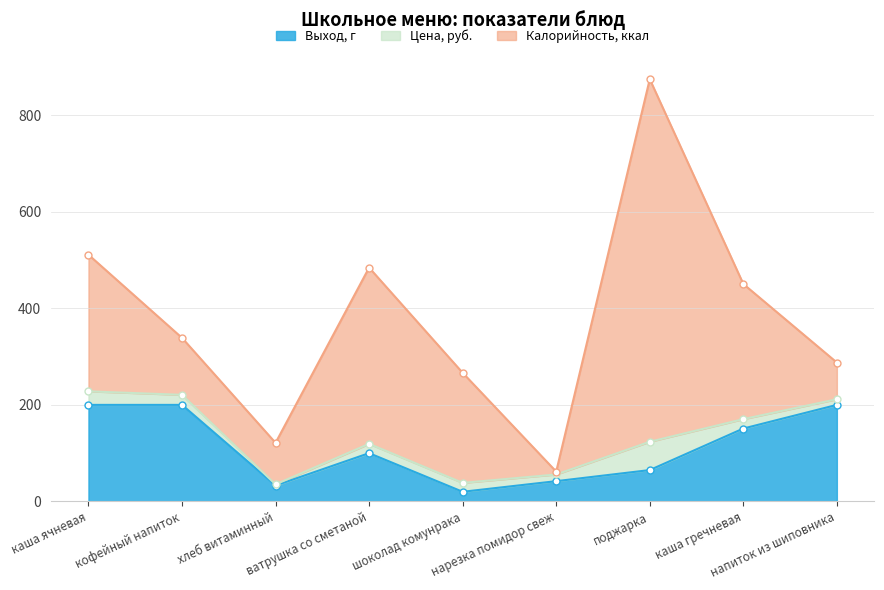

Reading left to right, list all the values displayed in this chart.

Калорийность: каша ячневая=283.0	кофейный напиток=118.0	хлеб витаминный=86.0	ватрушка со сметаной=365.0	шоколад комунрака=228.0	нарезка помидор свеж=6.0	поджарка=751.0	каша гречневая=280.0	напиток из шиповника=76.0
Цена: каша ячневая=28.1	кофейный напиток=20.8	хлеб витаминный=2.4	ватрушка со сметаной=19.3	шоколад комунрака=18.4	нарезка помидор свеж=13.8	поджарка=58.6	каша гречневая=19.5	напиток из шиповника=11.7
Выход г: каша ячневая=200.0	кофейный напиток=200.0	хлеб витаминный=33.0	ватрушка со сметаной=100.0	шоколад комунрака=20.0	нарезка помидор свеж=42.0	поджарка=65.0	каша гречневая=151.0	напиток из шиповника=200.0